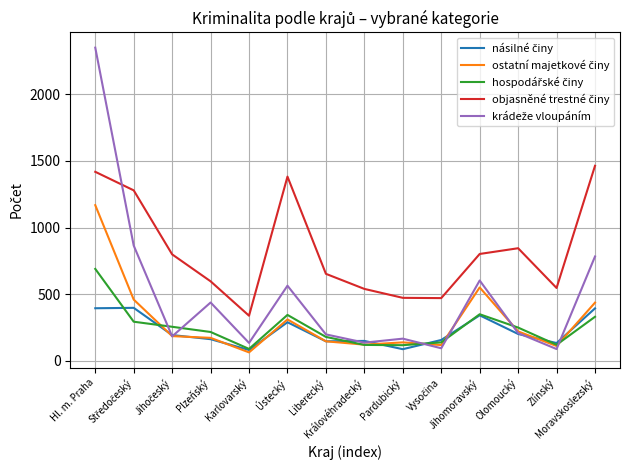

At which category is the sum across all series the highest?

Hl. m. Praha